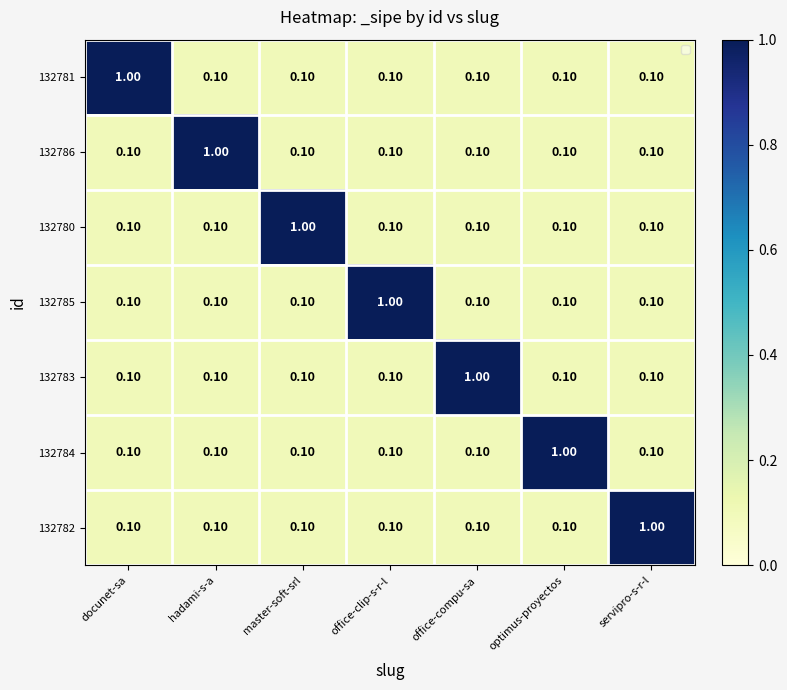

What is the spread (max minus min) of values at hadami-s-a?

0.9